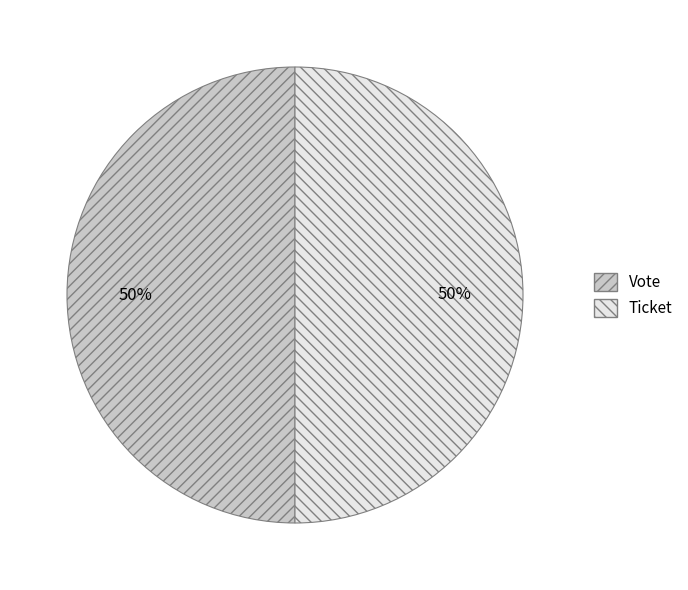

Count the number of slices in the pie.

2